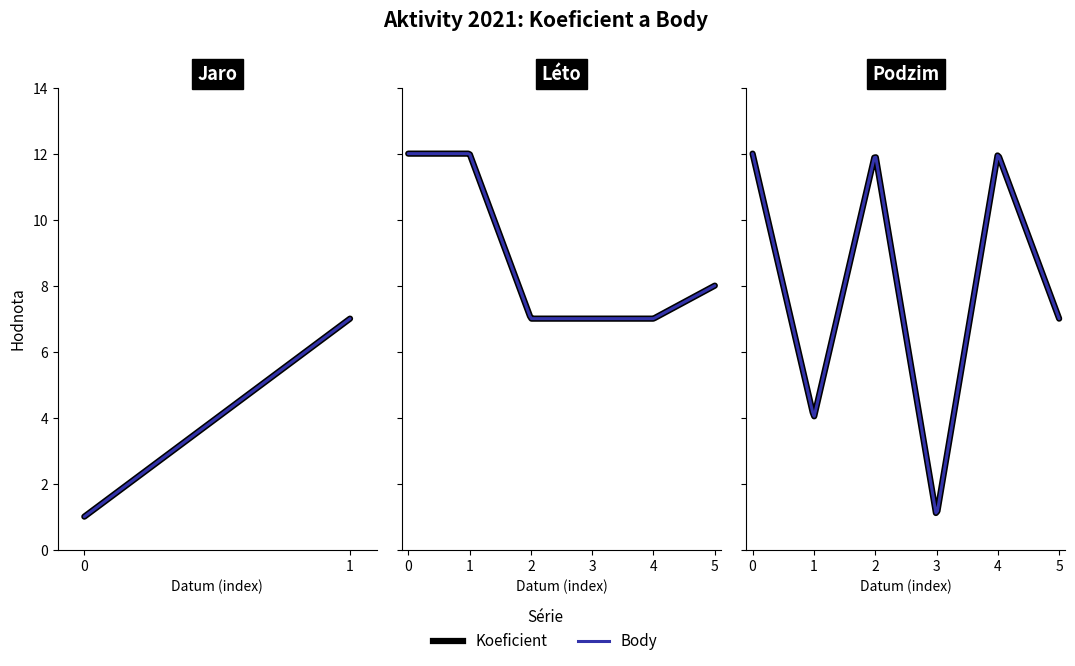

Reading left to right, transcribe all the data shown in this chart.

Koeficient: 1	7	12	12	7	7	7	8	12	4	12	1	12	7
Body: 1	7	12	12	7	7	7	8	12	4	12	1	12	7